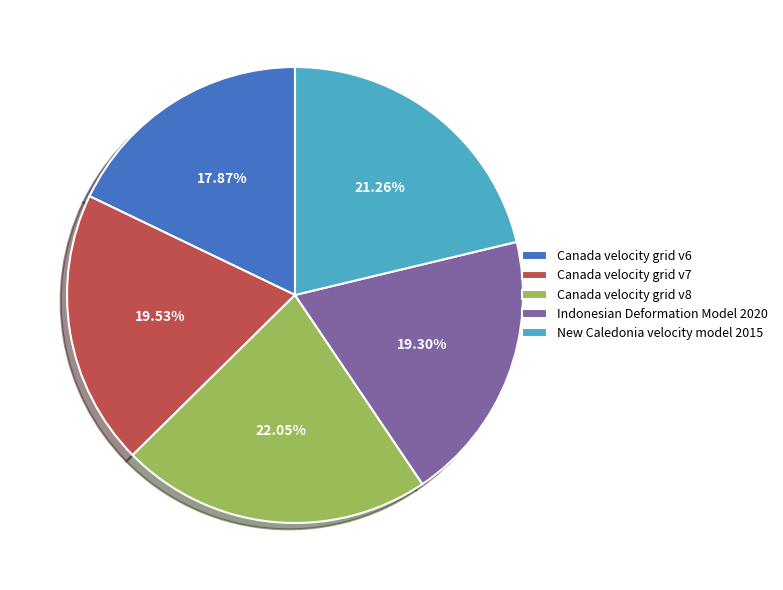

Between Canada velocity grid v8 and Canada velocity grid v7, which is larger?

Canada velocity grid v8